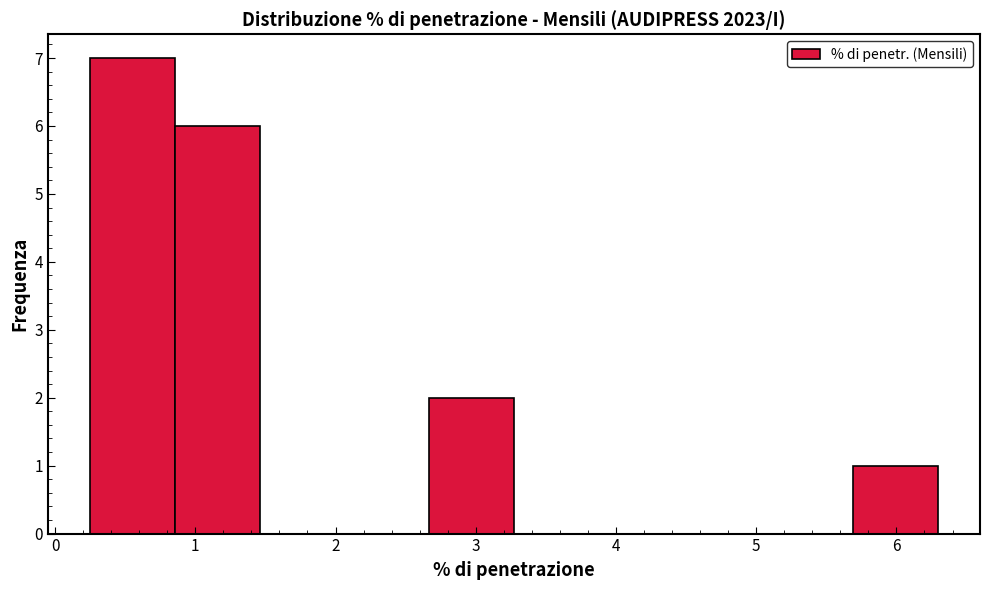

What is the height of the bar covering 0.3 to 0.9 on the x-axis? Neither the bar edges nor the heights are printed on the chart, so give them approximately, as read against the axes.

7